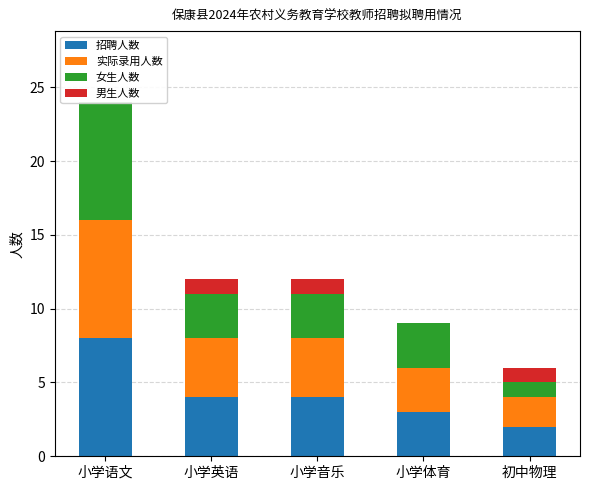

What is the minimum value for 招聘人数?

2